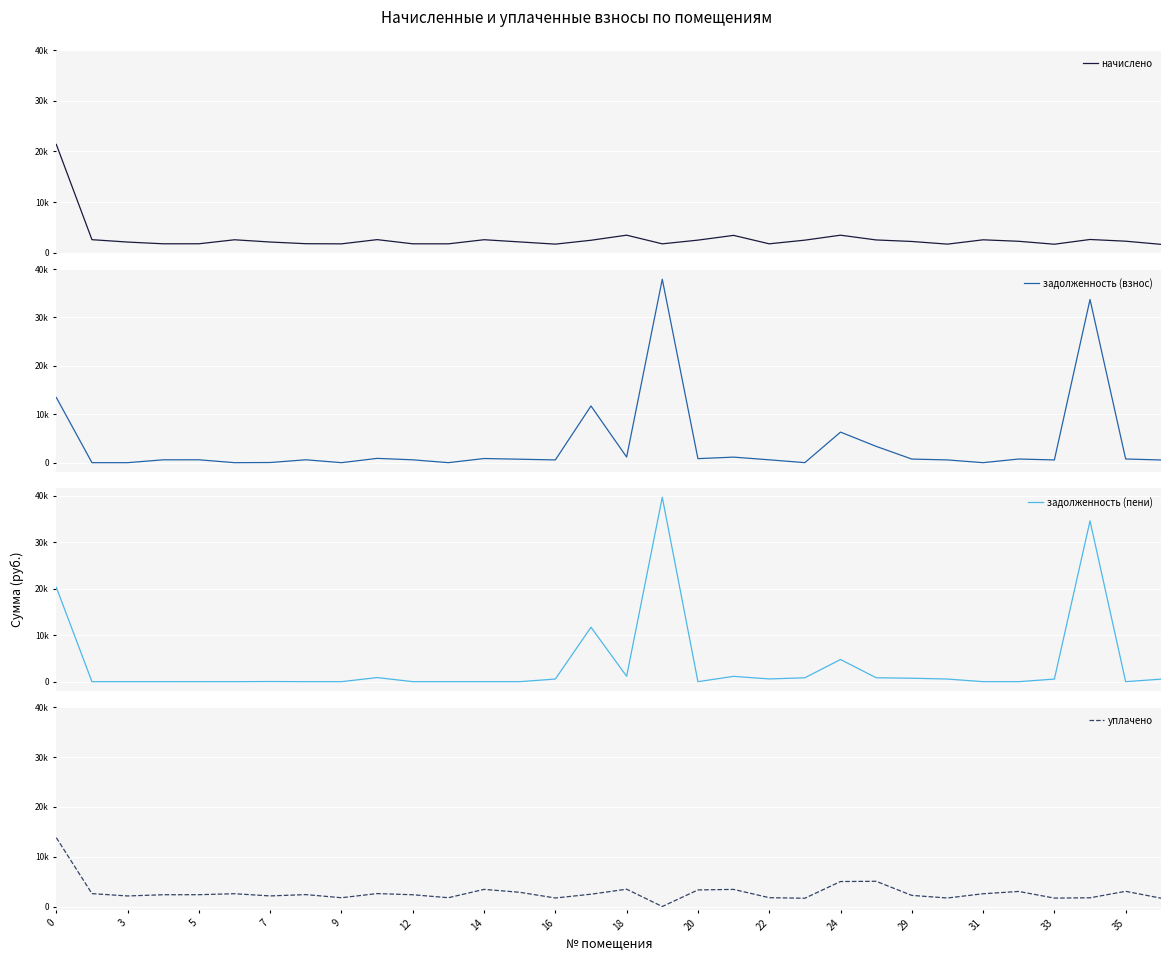

Between 12 and 24, which series saw the biggest shift?

задолженность (взнос)